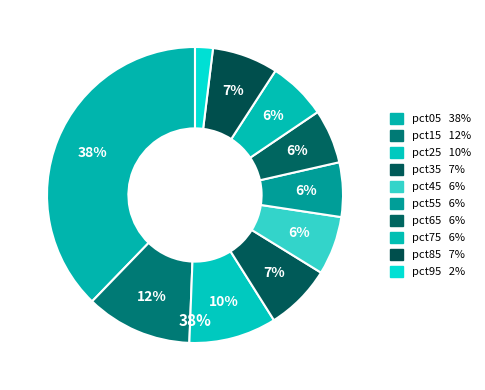

Which slice is the smallest?

pct95